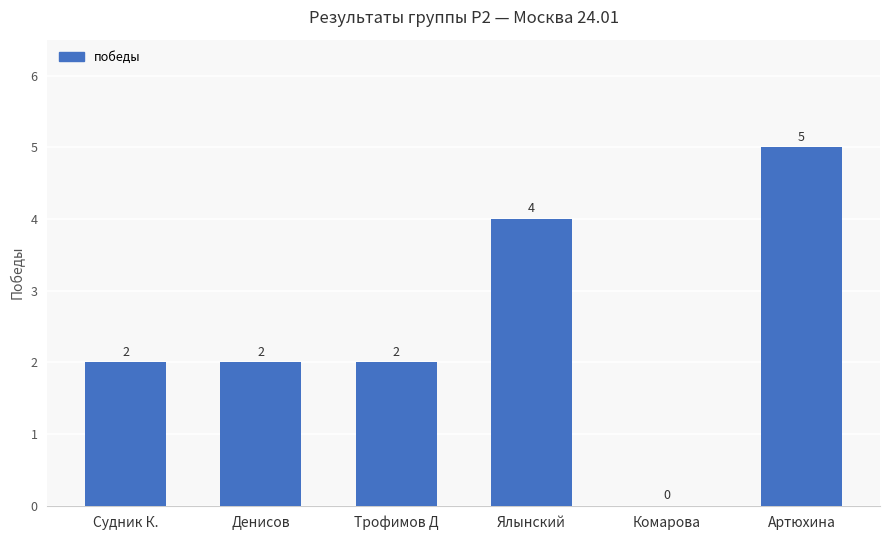

What is the sum of the values at Денисов and Комарова?

2